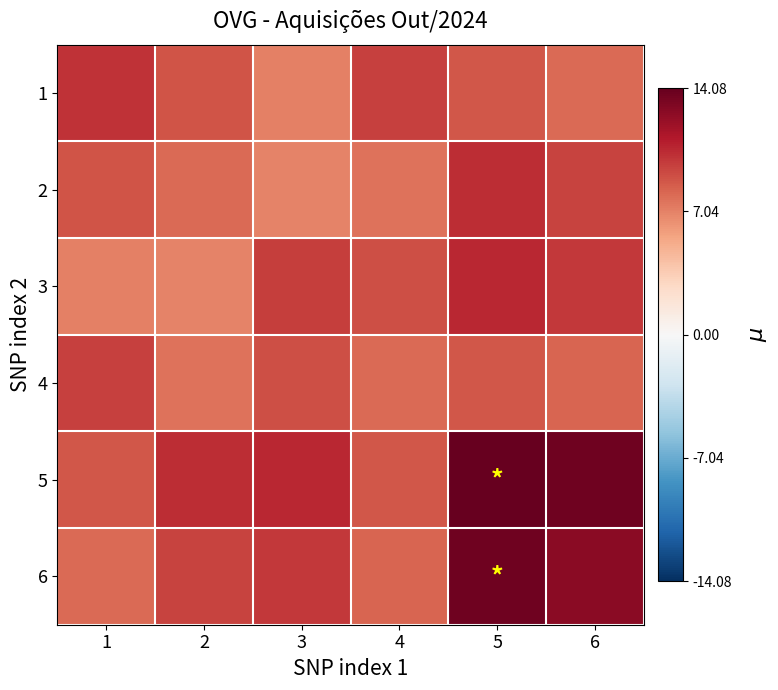

Reading left to right, extract all data points from this chart.

1: 1=10.2	2=8.9	3=7.1	4=9.6	5=8.8	6=7.9
2: 1=8.9	2=7.9	3=7.0	4=7.7	5=10.4	6=9.6
3: 1=7.1	2=7.0	3=9.7	4=9.0	5=10.6	6=10.0
4: 1=9.6	2=7.7	3=9.0	4=7.9	5=8.8	6=8.2
5: 1=8.8	2=10.4	3=10.6	4=8.8	5=14.1	6=13.7
6: 1=7.9	2=9.6	3=10.0	4=8.2	5=13.7	6=12.7